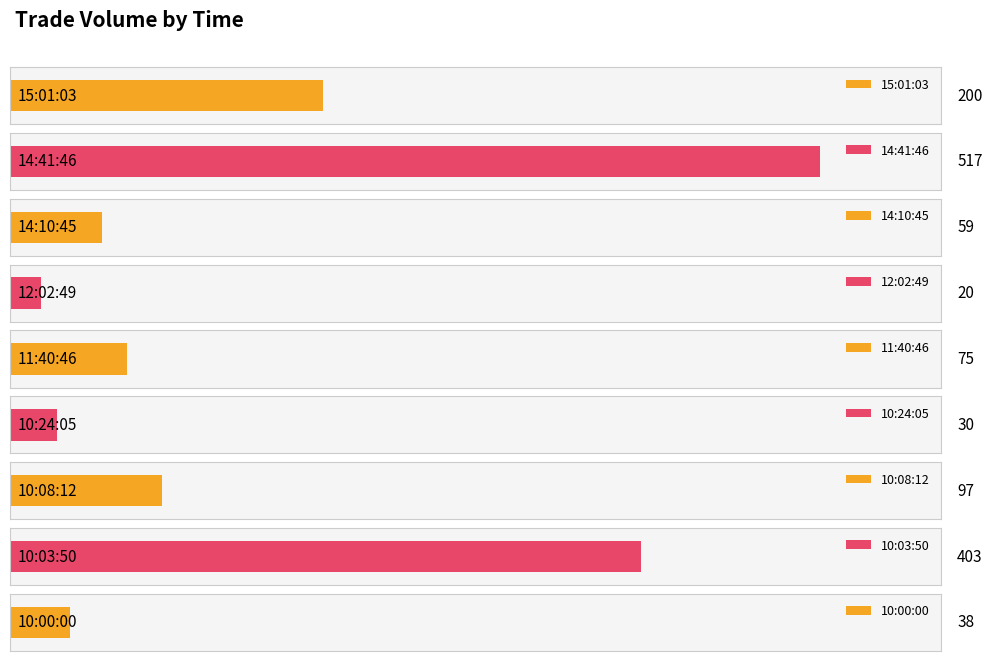

How many bars are there in total?

9